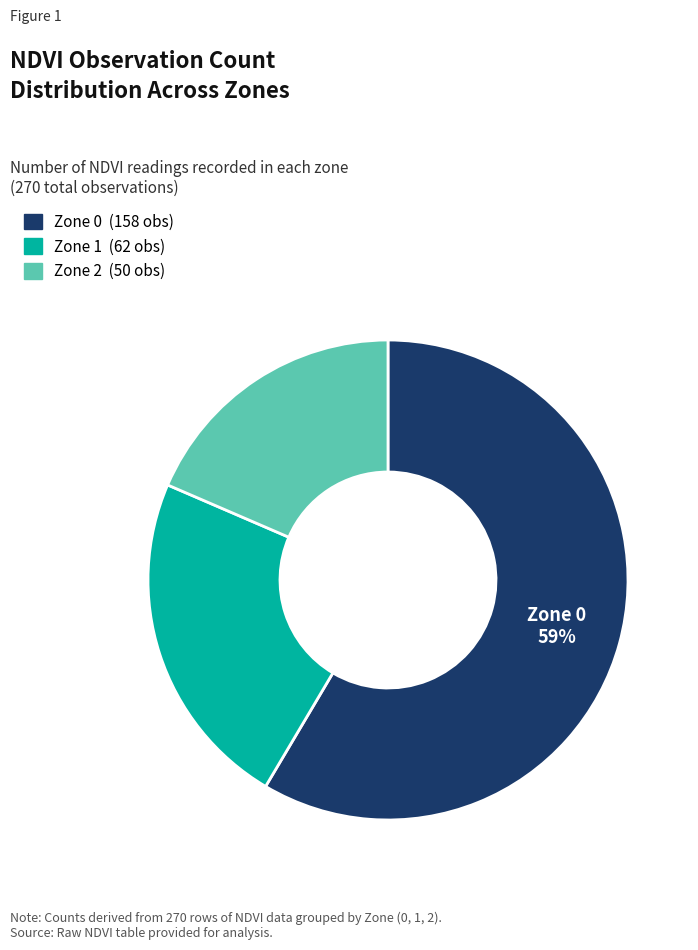

Between Zone 1 and Zone 2, which is larger?

Zone 1